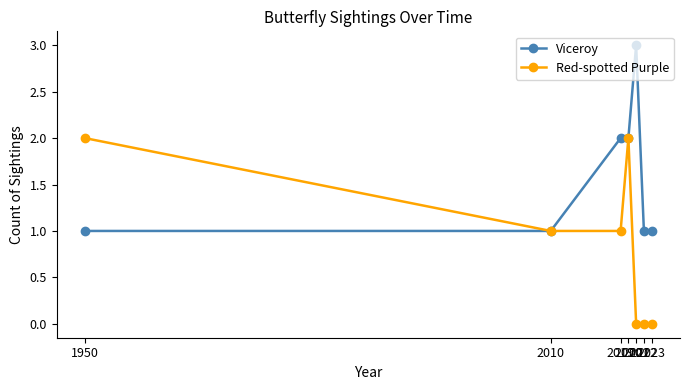

At which category is the sum across all series the highest?

2020